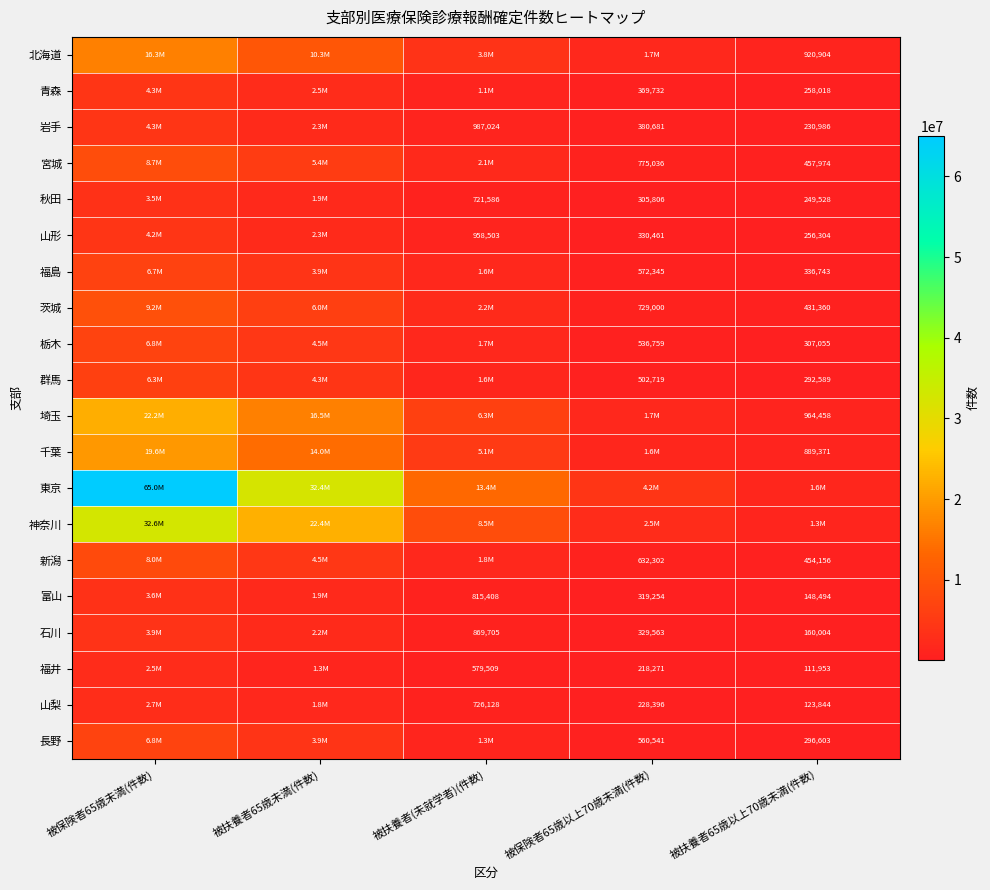

True or false: 秋田 has a value of 721586 at 被扶養者(未就学者)(件数).

True